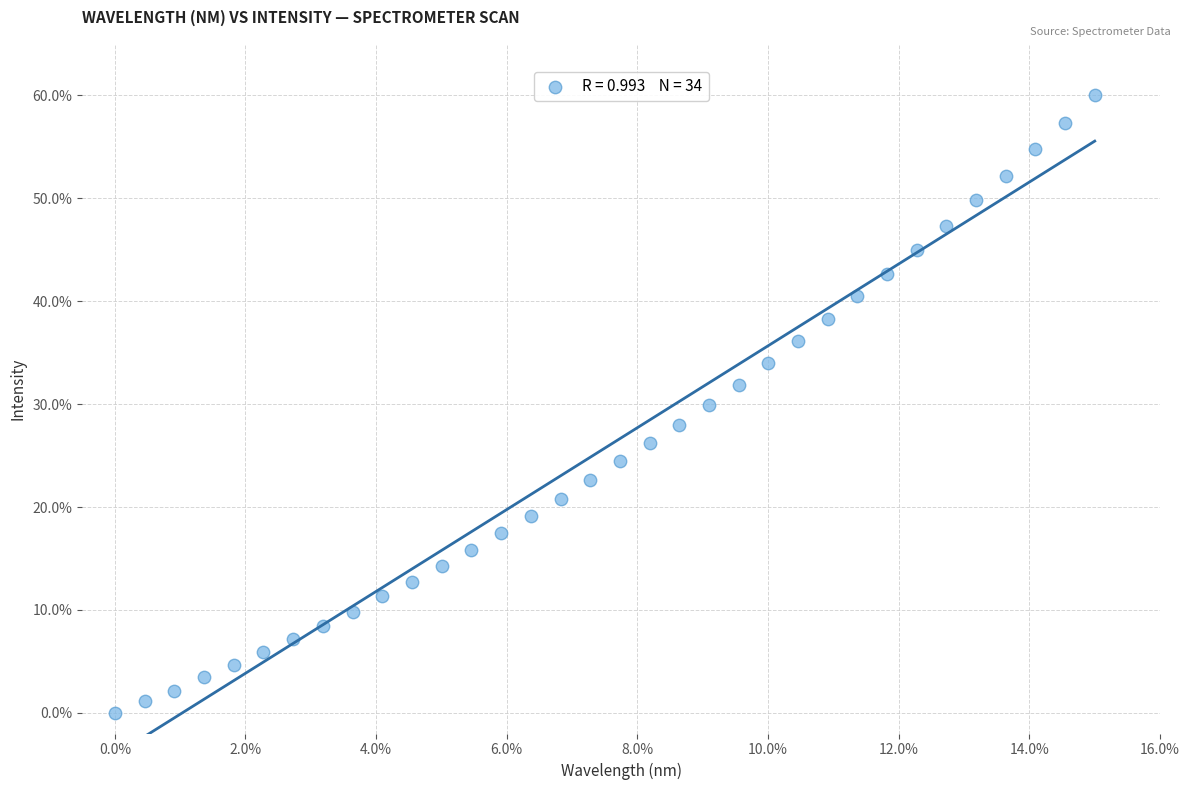

What is the range of X values (max minus min)?

15.0